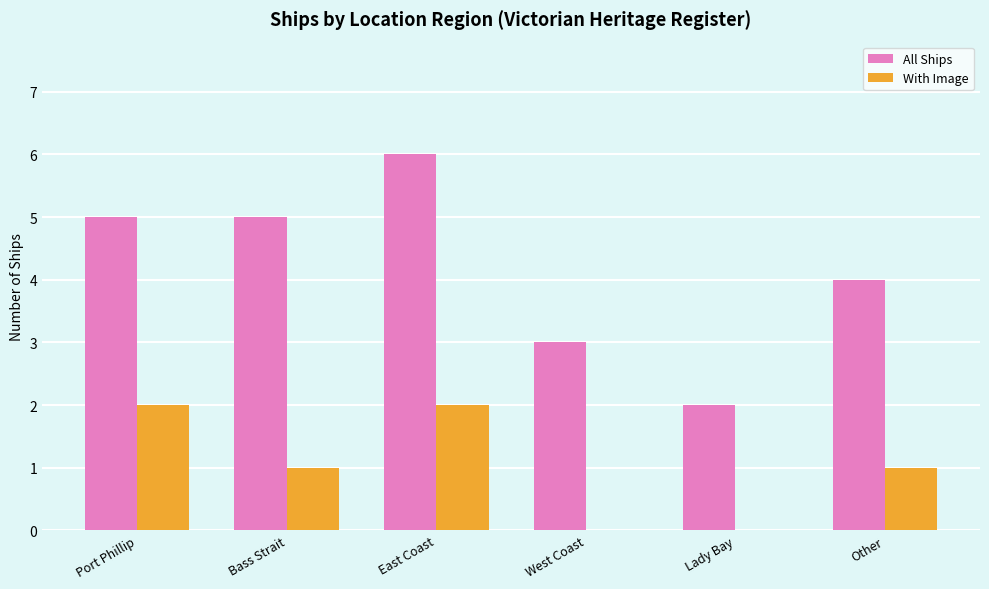

True or false: With Image has a value of 2 at Port Phillip.

True